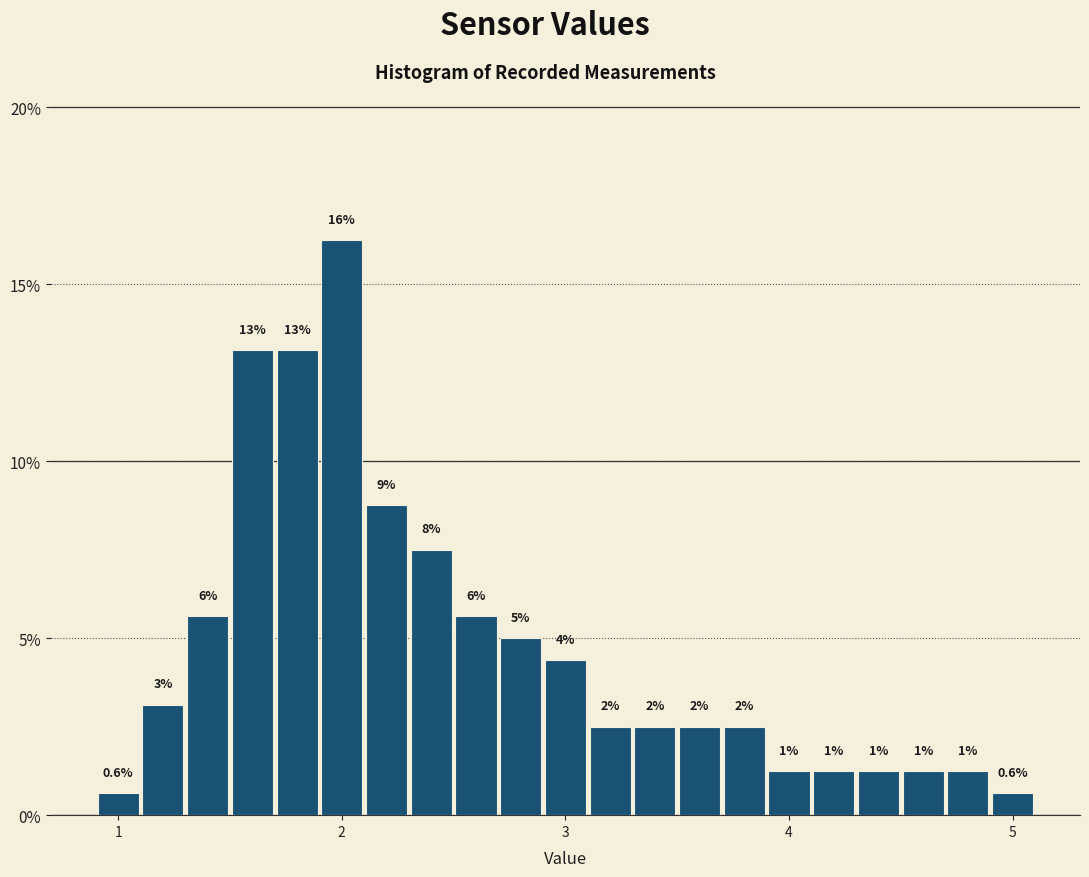

Around what value on the x-axis is the tallest bar? Give the approximate position of its centre, as read against the axis.

2.0